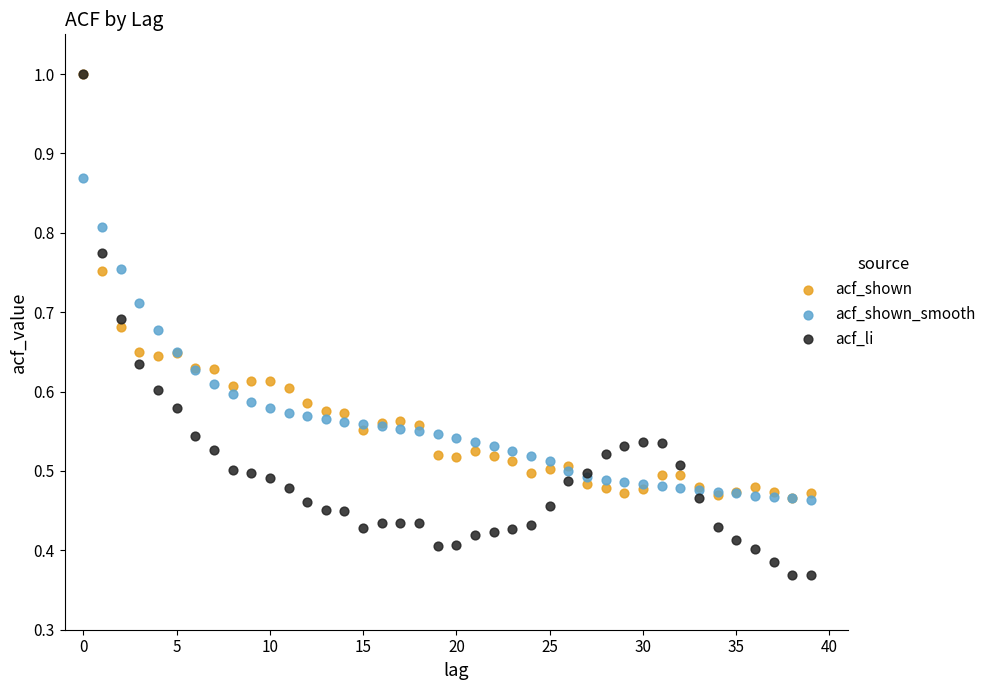

What are all the series names shown in the legend?

acf_shown, acf_shown_smooth, acf_li